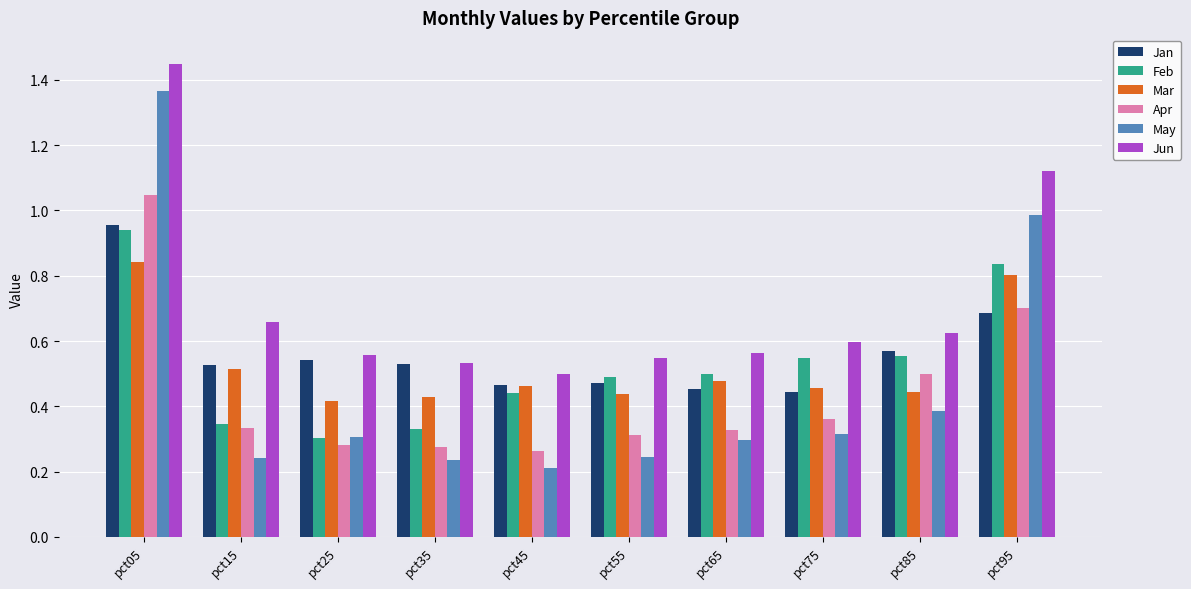

Which label corresponds to the largest value in the chart?

pct05